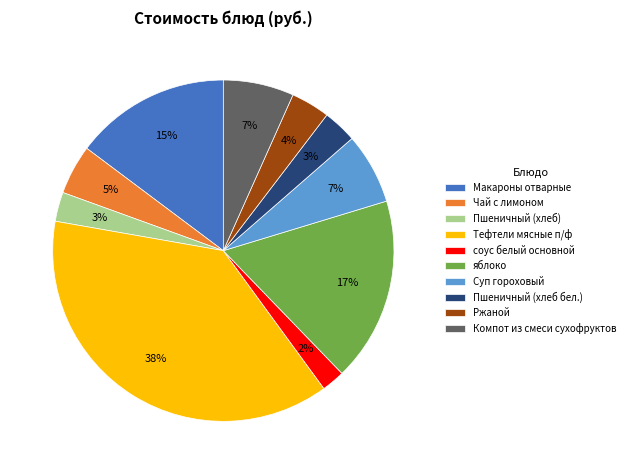

Is there any slice that represents more than half of the pie?

No